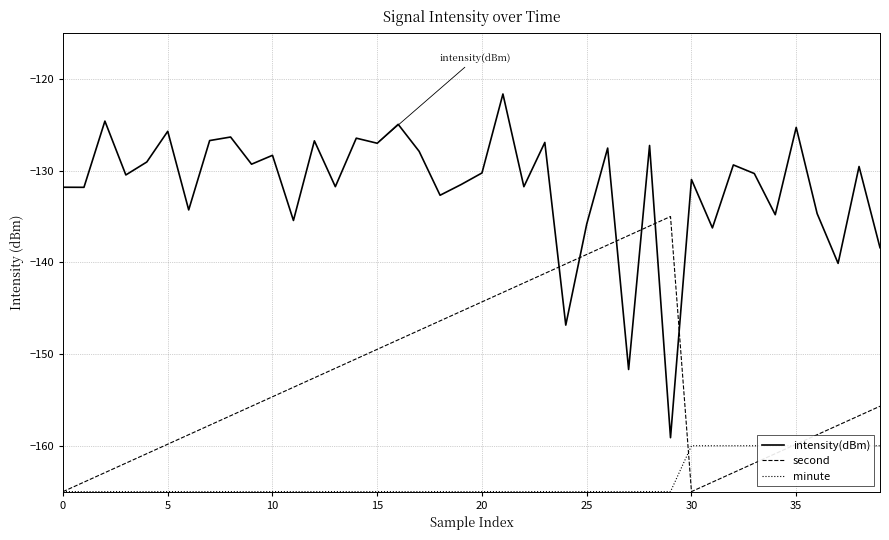

Which category has the highest value in the intensity(dBm) series?

21